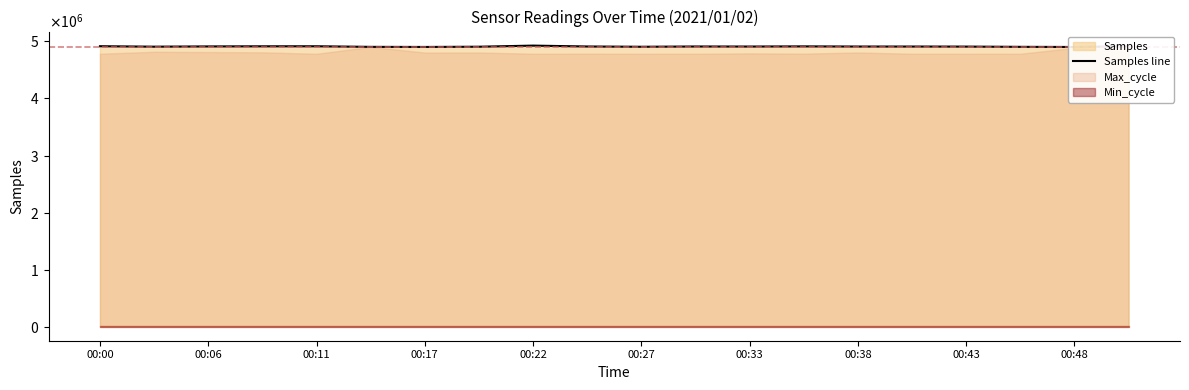

Count the number of values greater than 4910130.

9